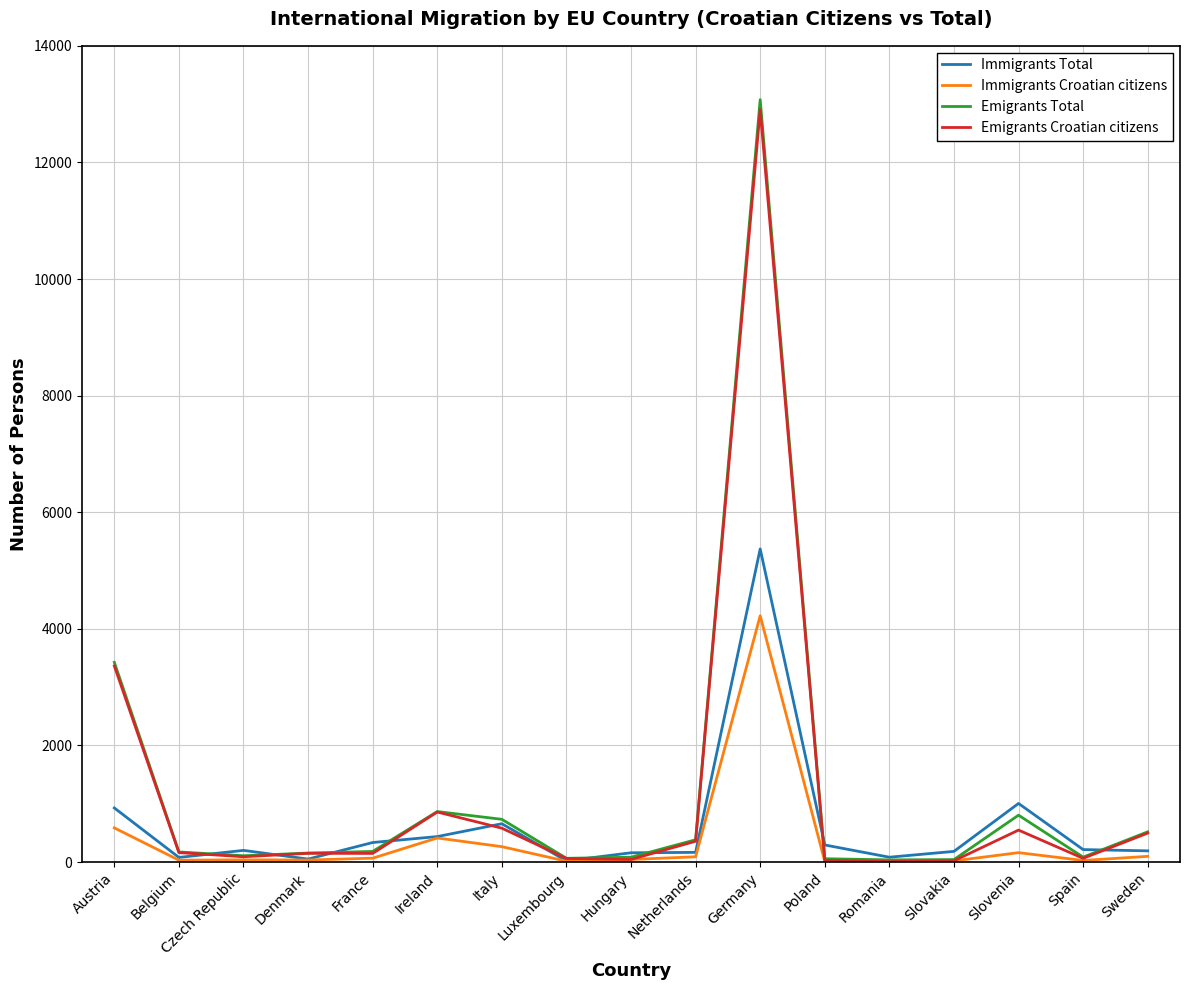

What is the spread (max minus min) of values at Ireland?

453